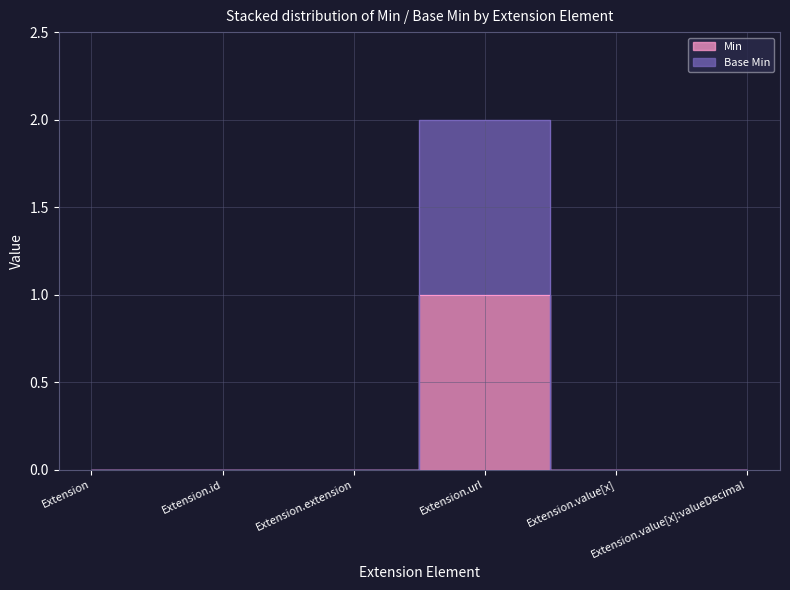

Which series has the largest range (max minus min)?

Base Min